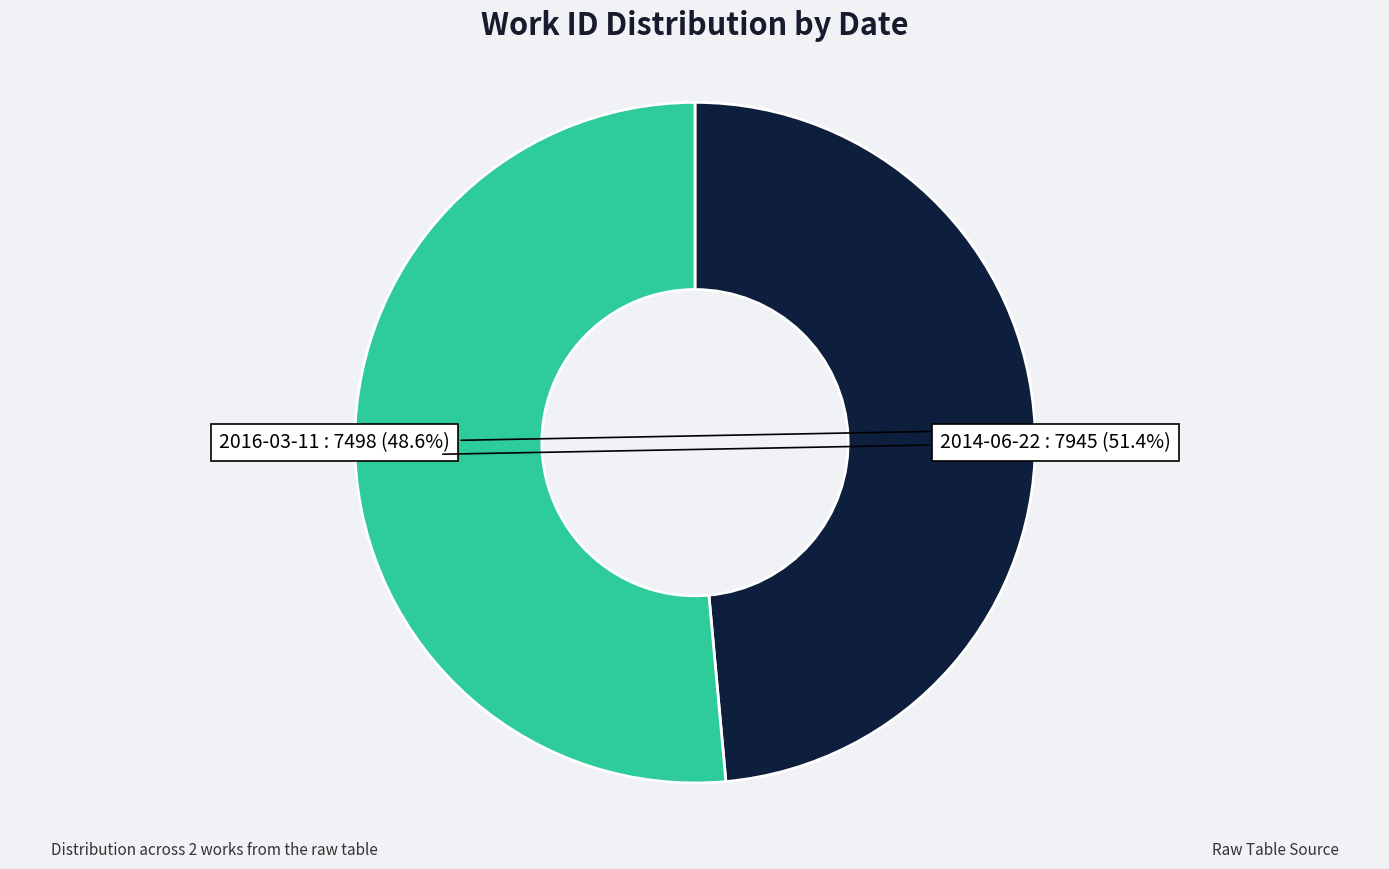

To the nearest percent, what percentage of the pie is 2014-06-22?

51%